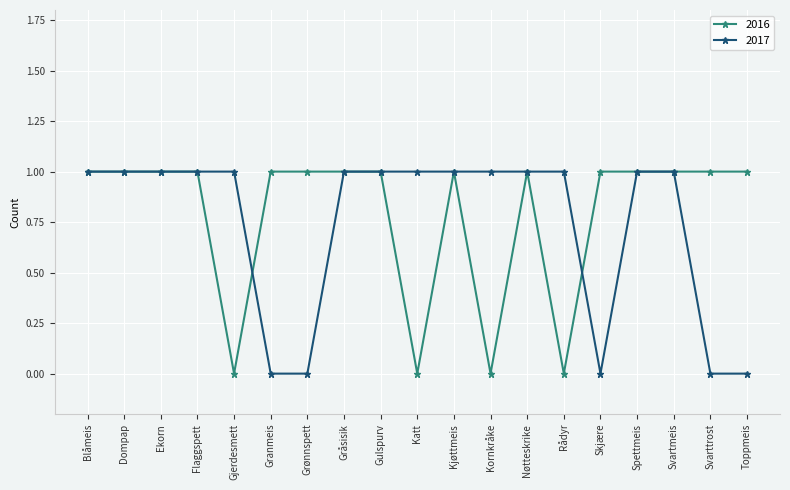

Which series changed the most between Ekorn and Grønnspett?

2017